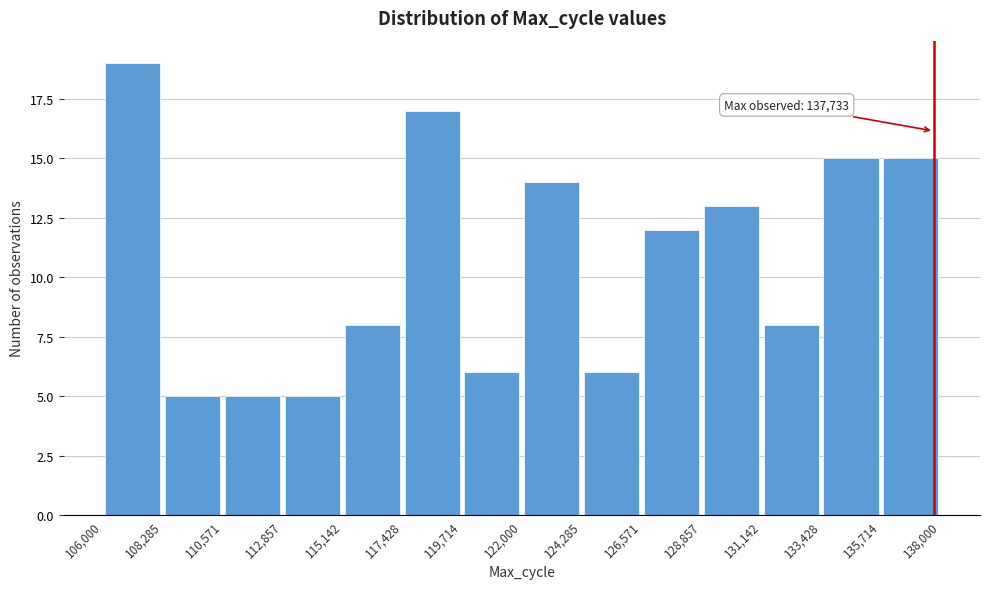

Over which range of the x-axis is the bar tallest?

106,000 to 108,285